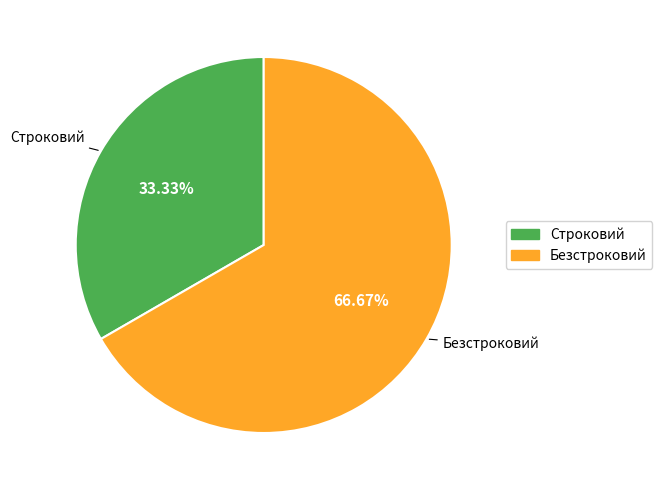

Count the number of slices in the pie.

2